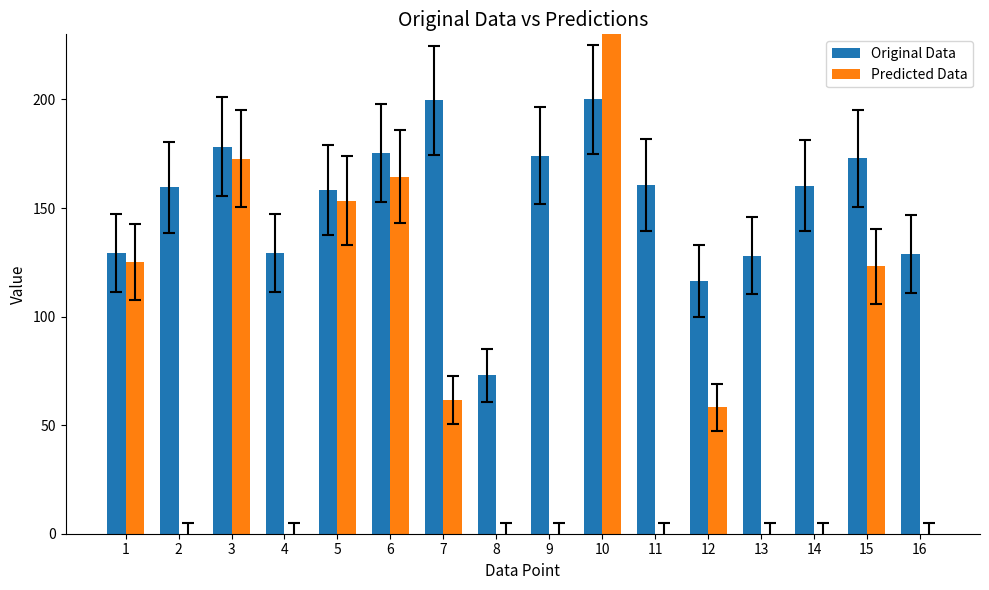

How many groups of bars are there?

16